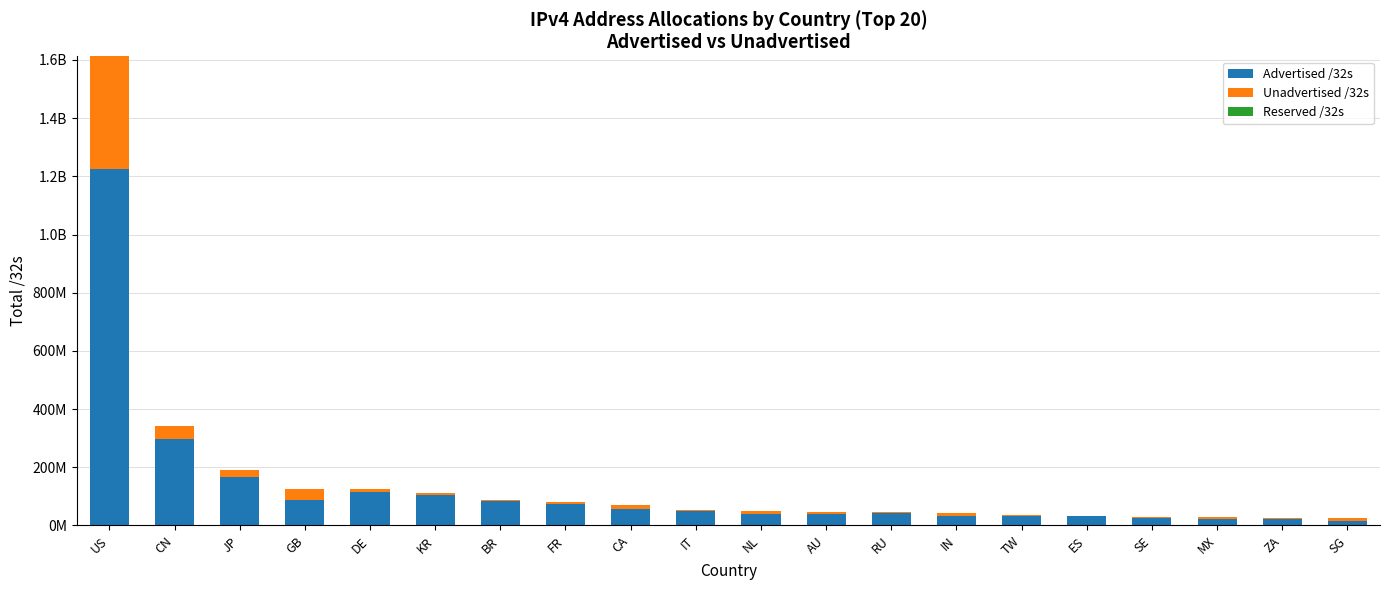

Are the bars horizontal?

No